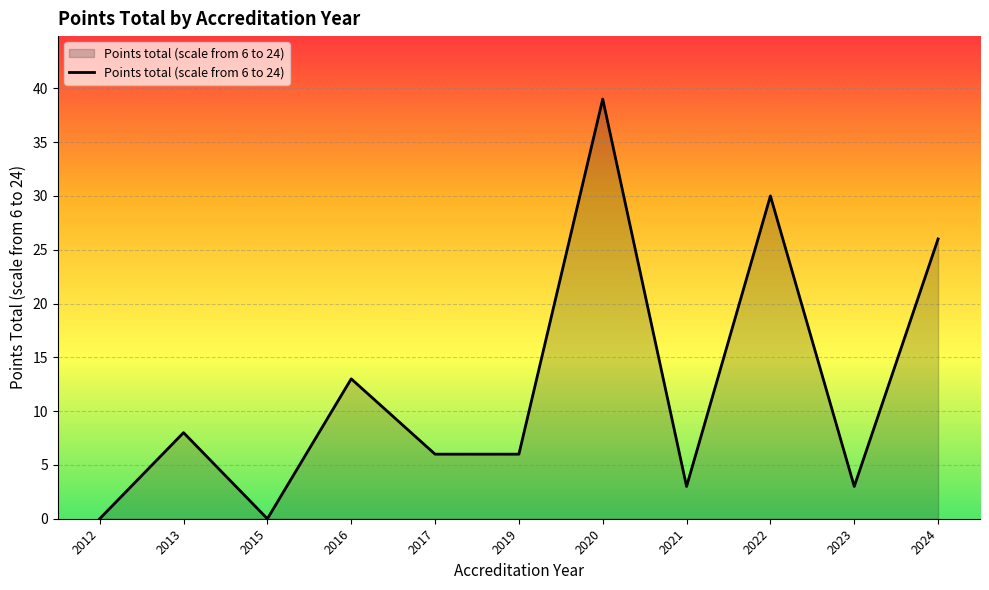

How many lines are shown in the chart?

1